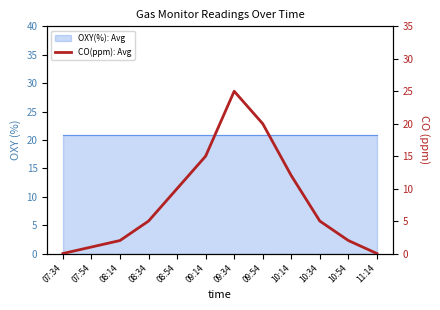

Between 09:14 and 10:34, which is larger?

09:14